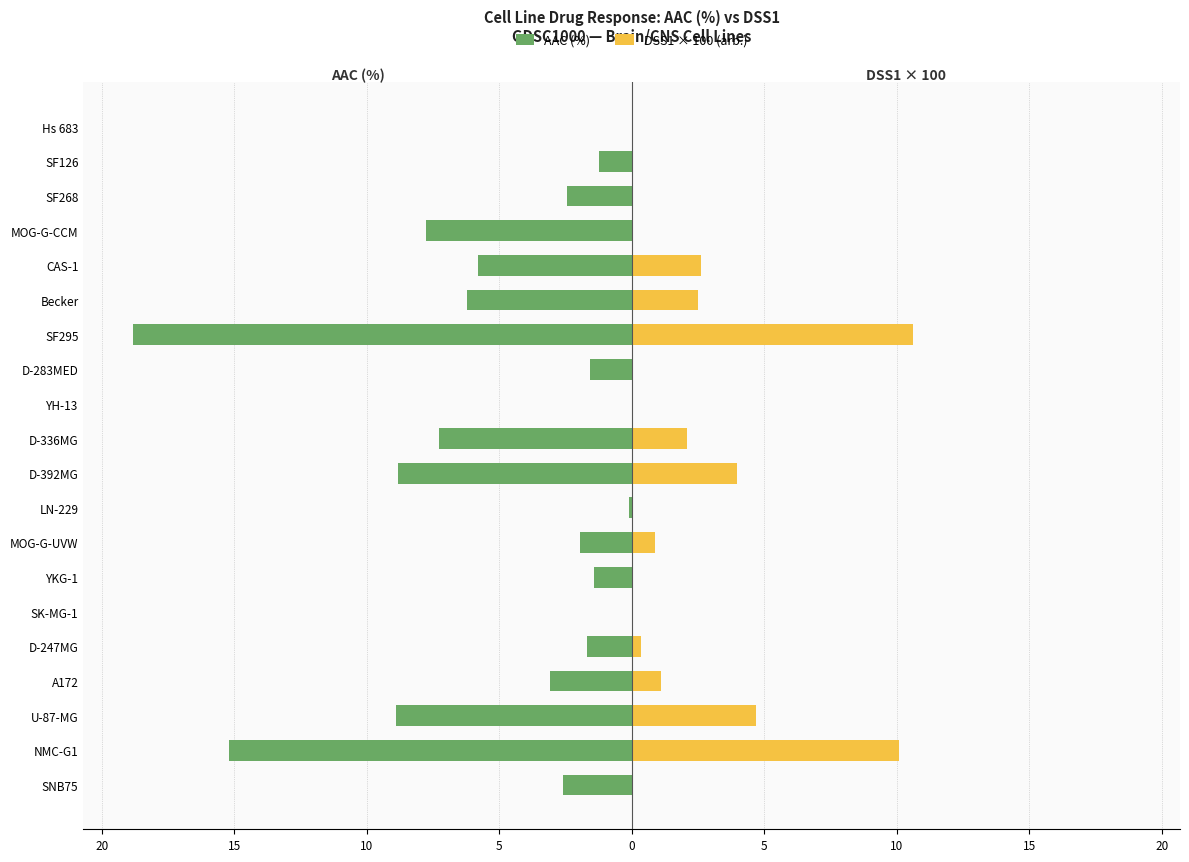

Are the bars horizontal?

Yes